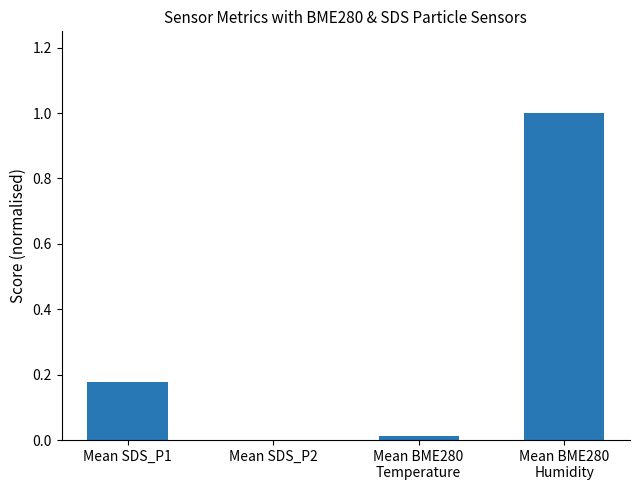

What is the sum of all values?

1.2